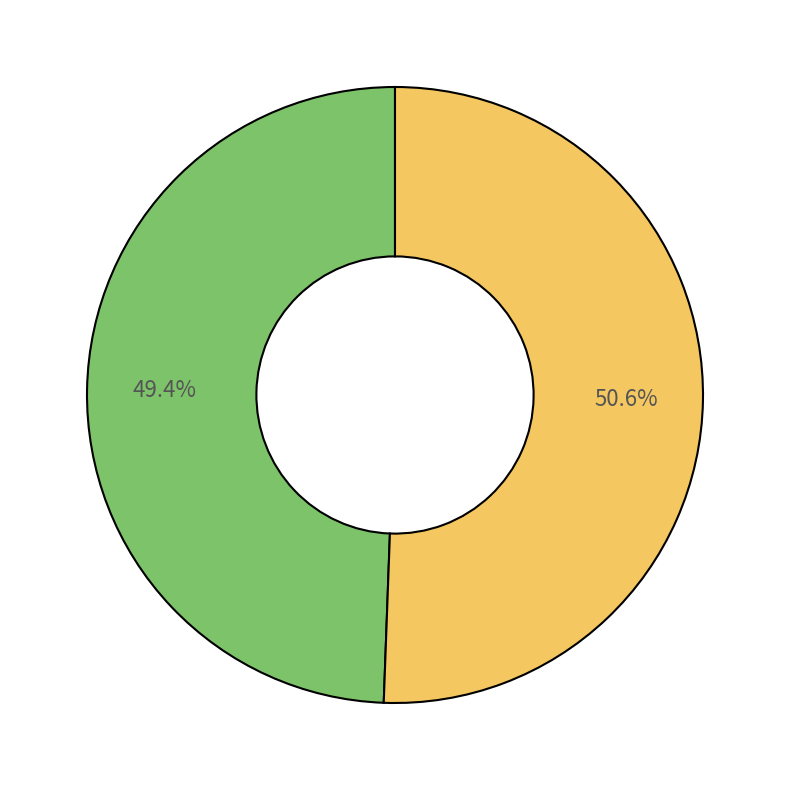

Does any single category account for the majority?

Yes